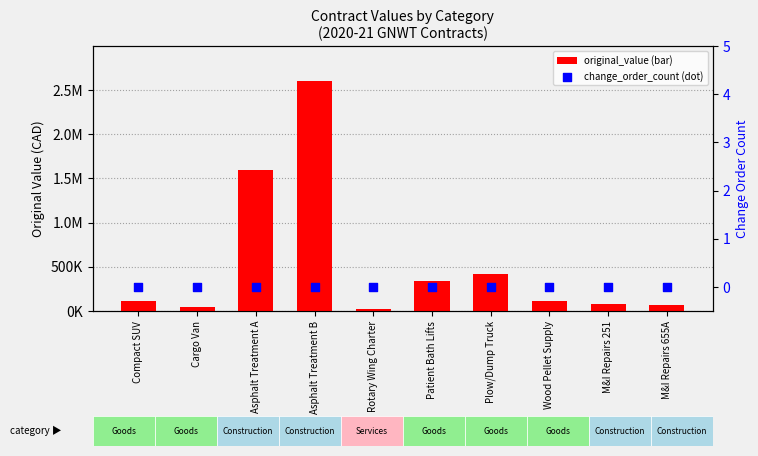

Which series reaches the minimum Y coordinate?

change_order_count